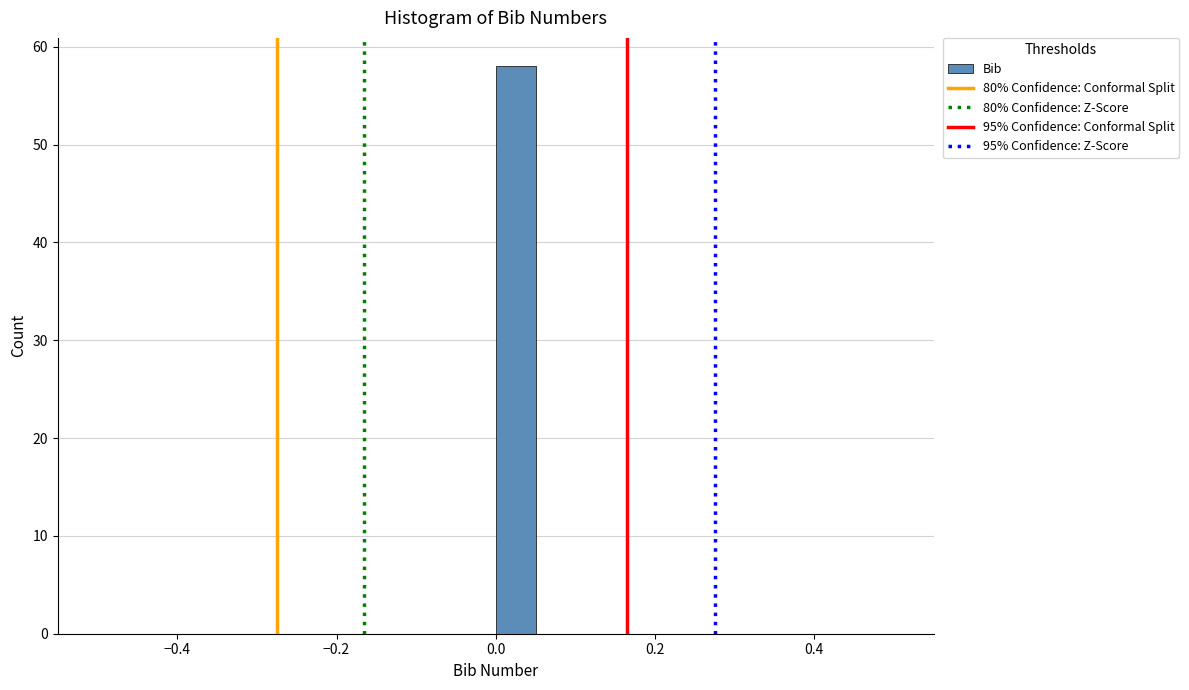

Read against the x-axis, roughly where is the centre of the tallest bar?

0.02